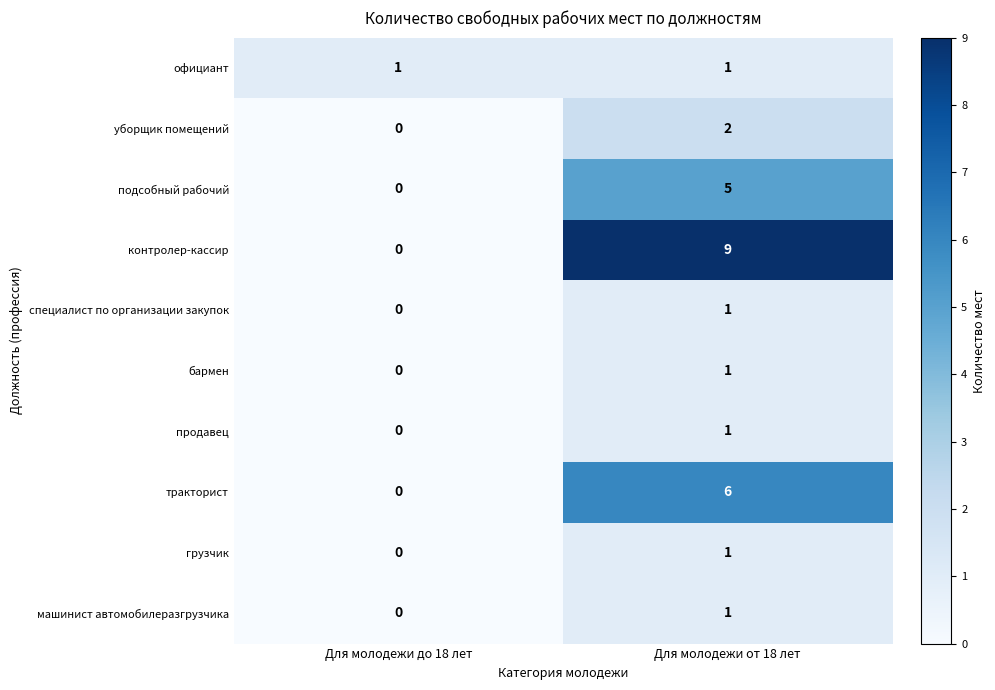

The value of бармен at Для молодежи от 18 лет is 1. True or false?

True